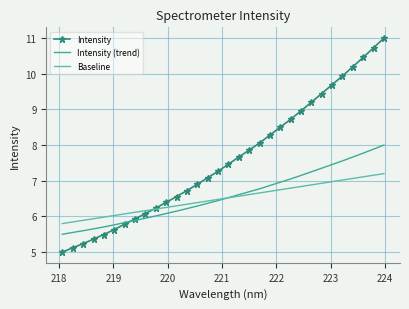

What is the highest value of the Intensity (trend) series?

8.0